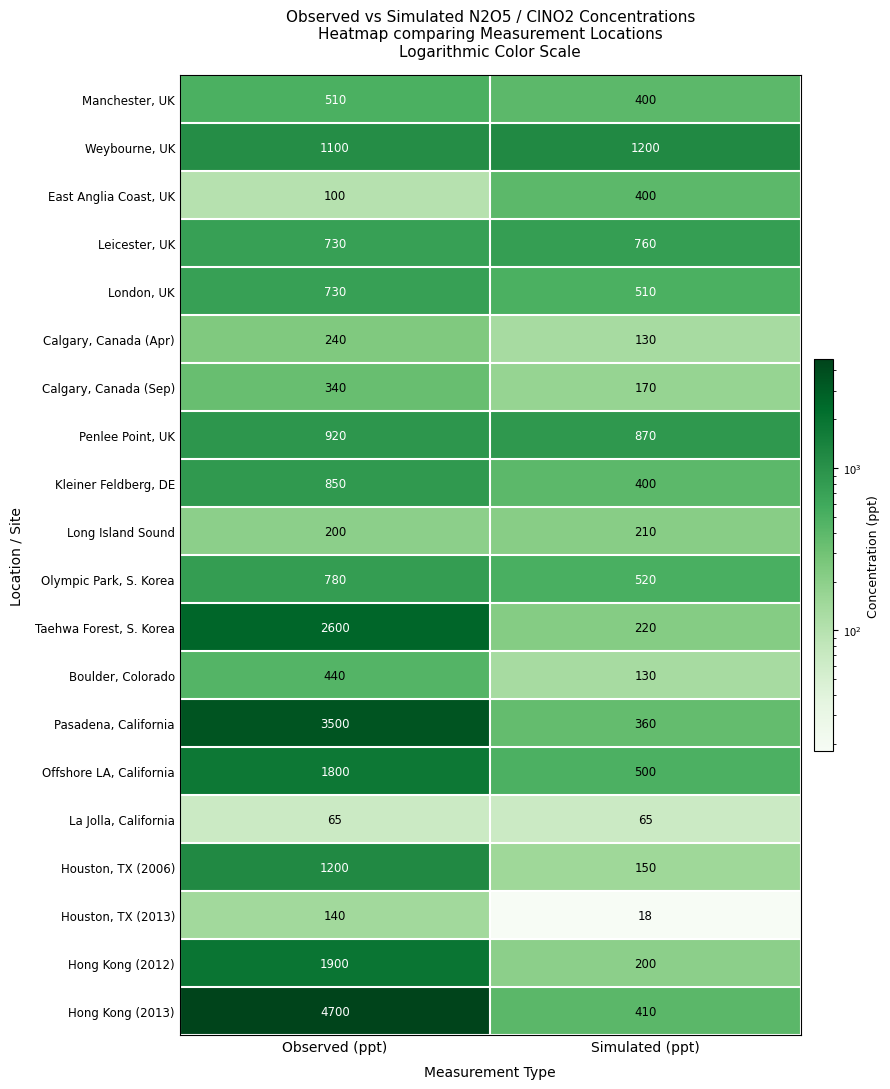

Rank the categories by Hong Kong (2012) value from lowest to highest.

Simulated (ppt), Observed (ppt)